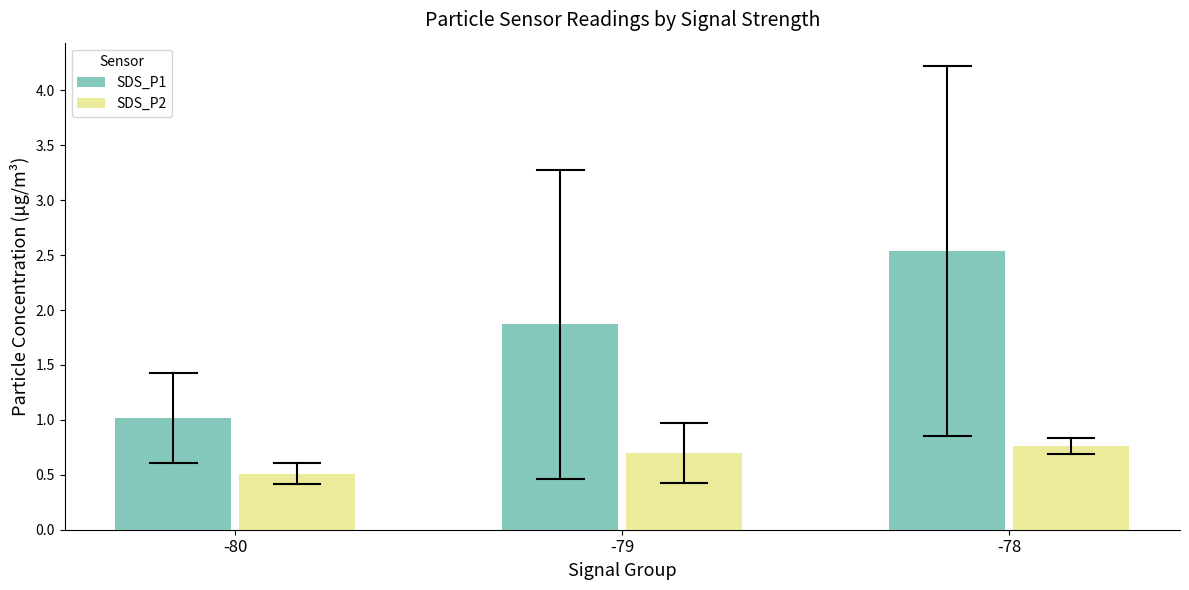

Reading right to left, list all the values displayed in this chart.

SDS_P1: 2.5	1.9	1.0
SDS_P2: 0.8	0.7	0.5